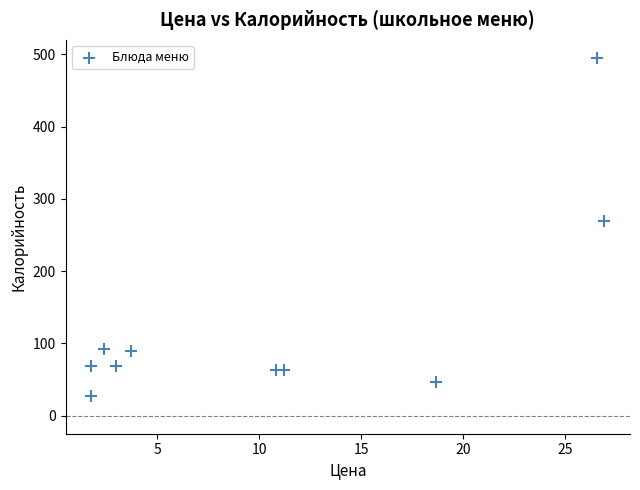

What Y value in the scatter plot is closest to 261?

270